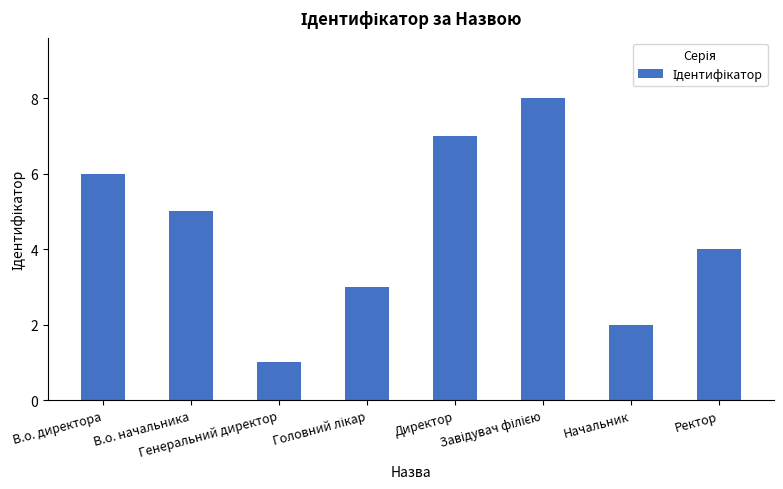

What is the greatest value displayed?

8